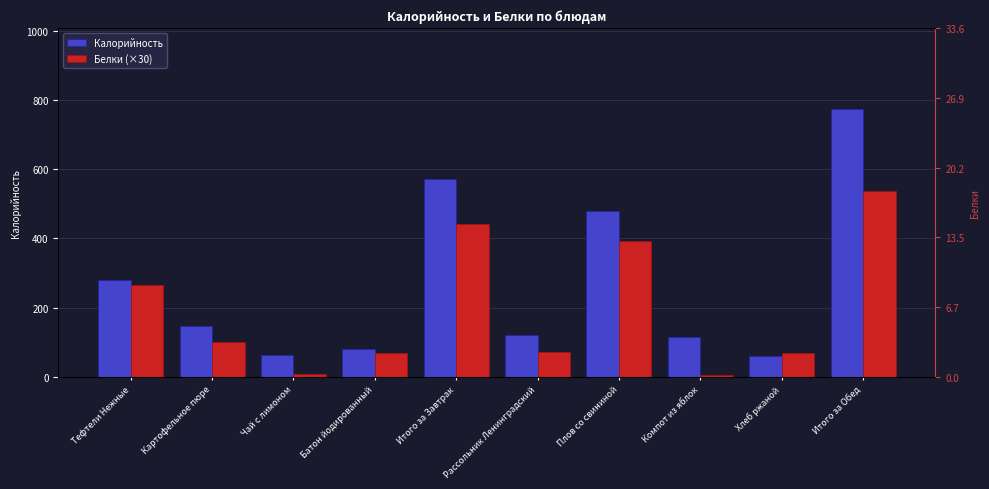

How many bars are there in each group?

2